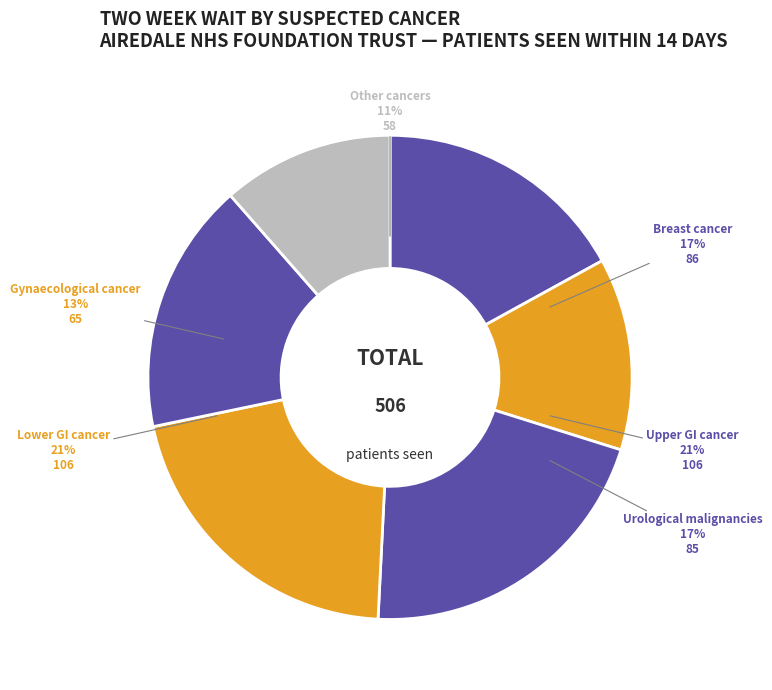

What percentage is NOT represented by Suspected lower gastrointestinal cancer?

79.1%